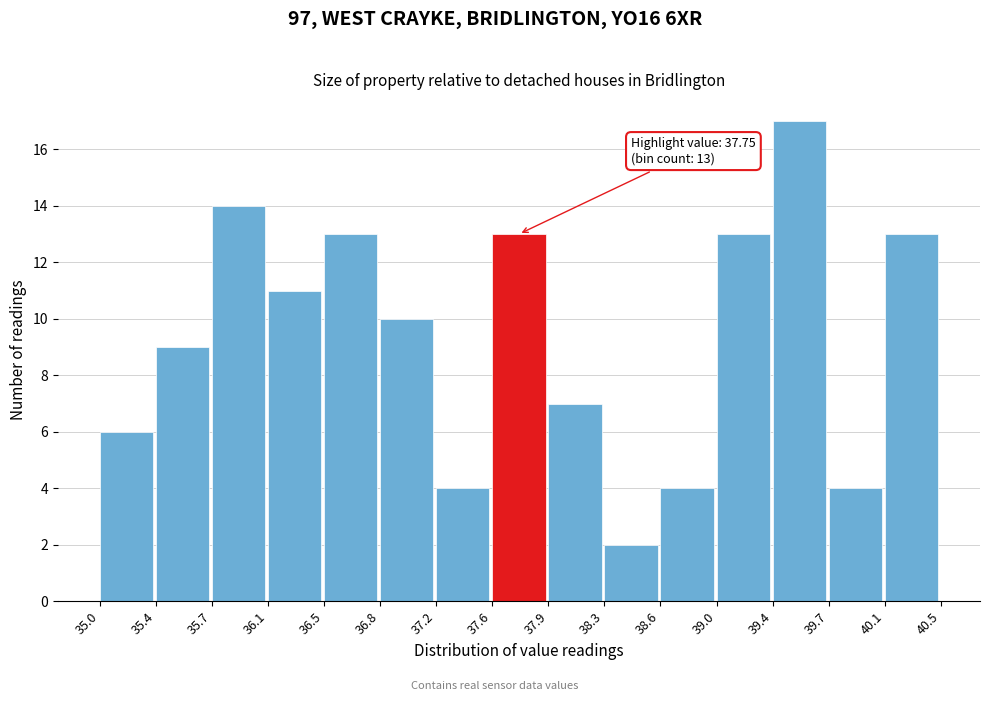

Over which range of the x-axis is the bar tallest?

39.4 to 39.7